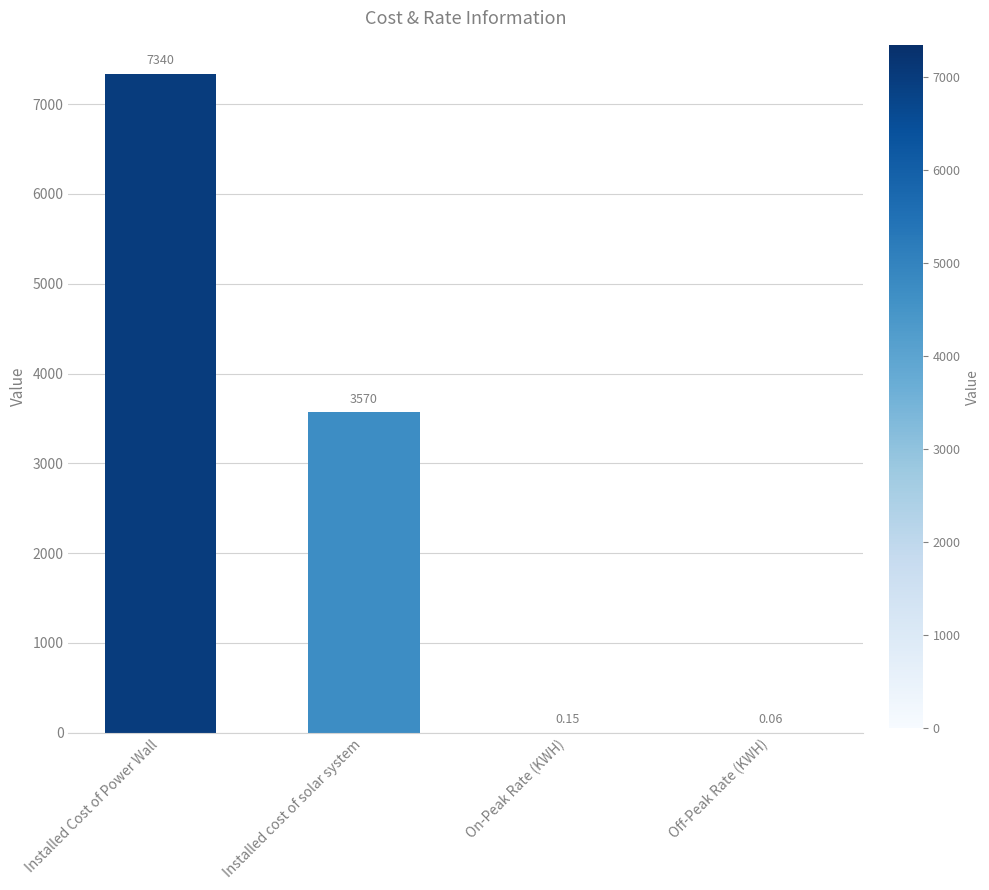

Where is the data nearest to the value 3670?

Installed cost of solar system